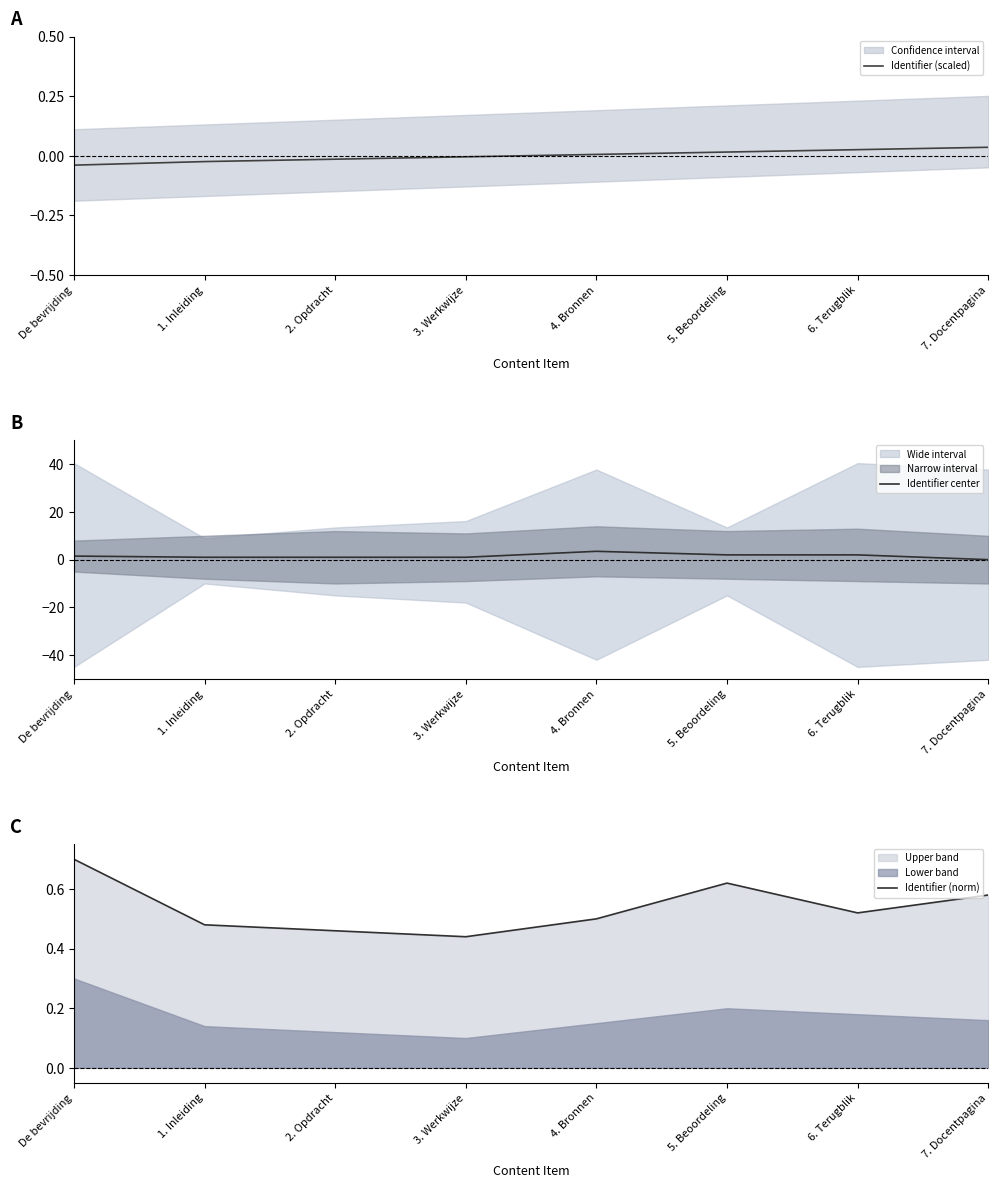

True or false: Identifier center has more than 1 interior local peaks.

False